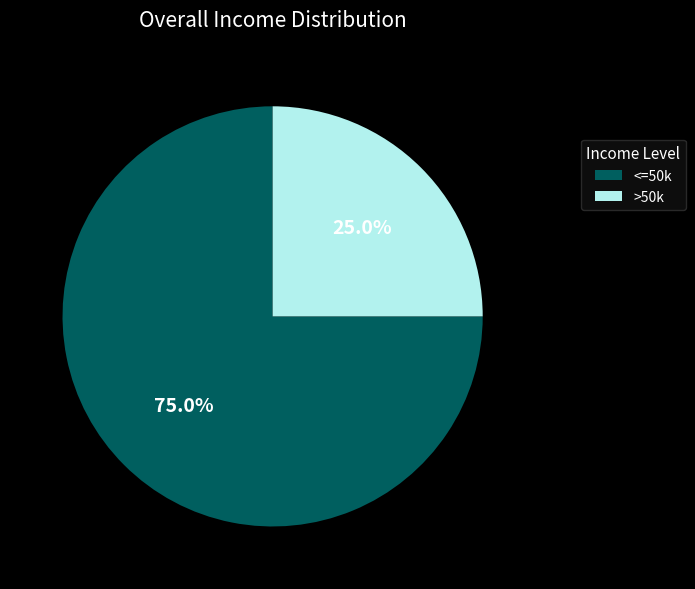

Does any single category account for the majority?

Yes